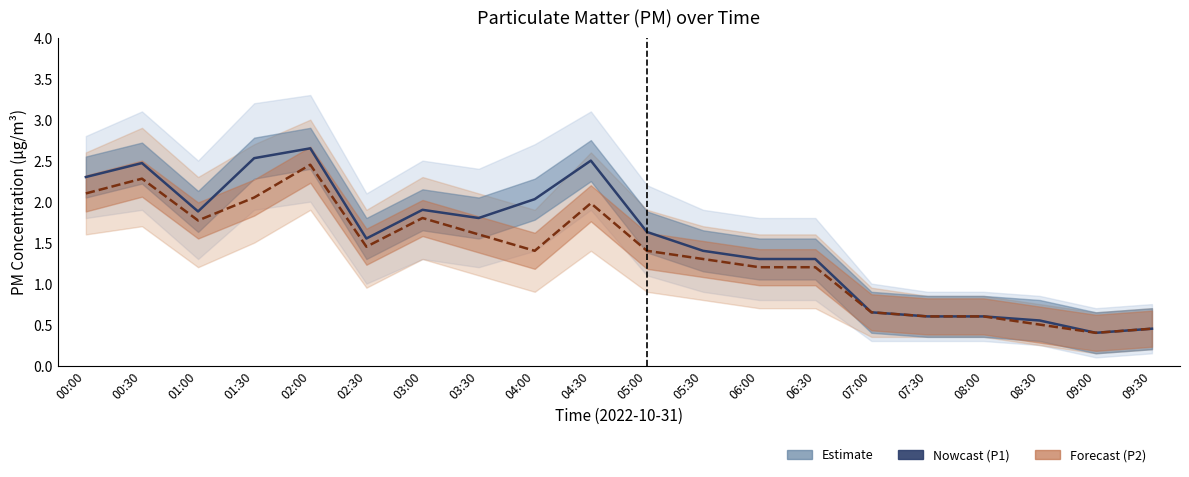

How many values in the P2 series are below 1?

6